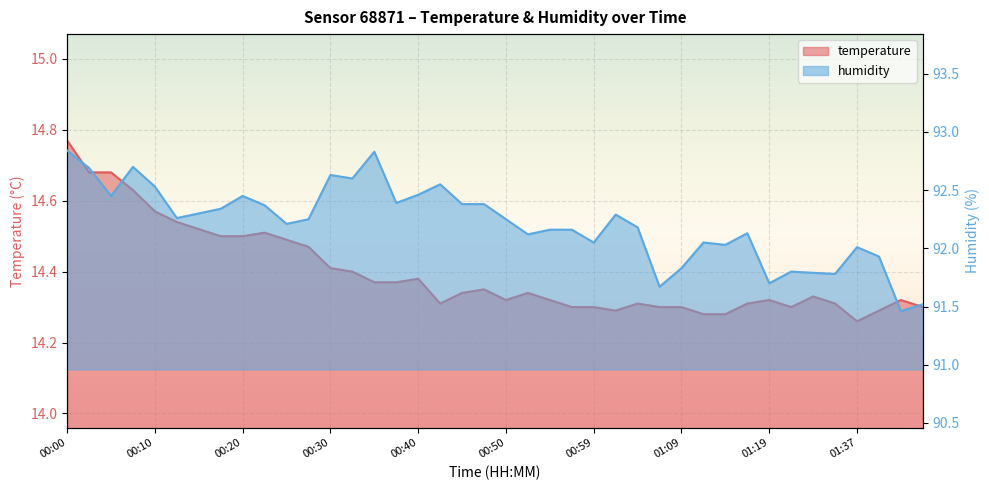

Reading left to right, extract all data points from this chart.

temperature: 14.8	14.7	14.7	14.6	14.6	14.5	14.5	14.5	14.5	14.5	14.5	14.5	14.4	14.4	14.4	14.4	14.4	14.3	14.3	14.3	14.3	14.3	14.3	14.3	14.3	14.3	14.3	14.3	14.3	14.3	14.3	14.3	14.3	14.3	14.3	14.3	14.3	14.3	14.3	14.3
humidity: 92.8	92.7	92.5	92.7	92.5	92.3	92.3	92.3	92.5	92.4	92.2	92.2	92.6	92.6	92.8	92.4	92.5	92.5	92.4	92.4	92.2	92.1	92.2	92.2	92.0	92.3	92.2	91.7	91.8	92.0	92.0	92.1	91.7	91.8	91.8	91.8	92.0	91.9	91.5	91.5